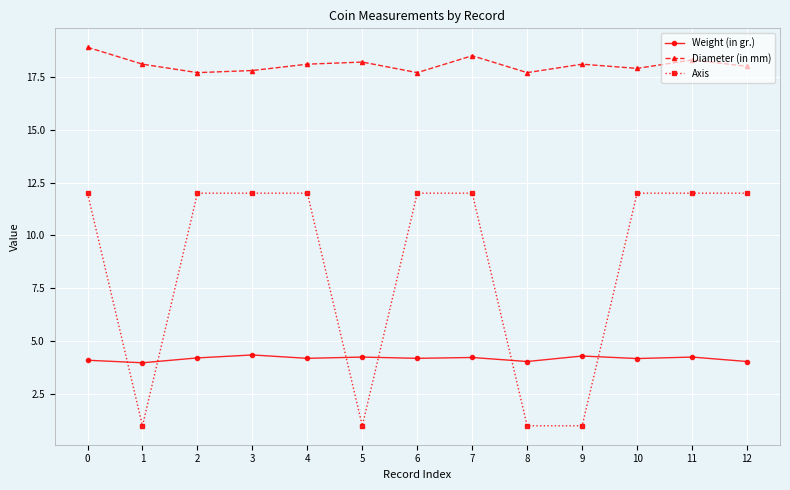

What is the minimum value for Diameter (in mm)?

17.7